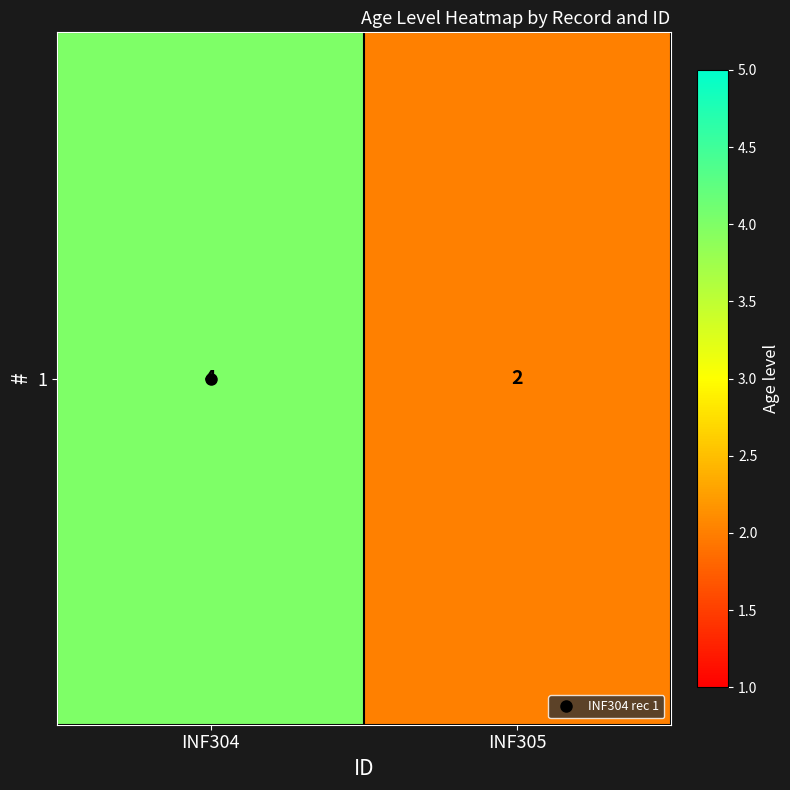

List the labels in order of value, smallest first.

INF305, INF304